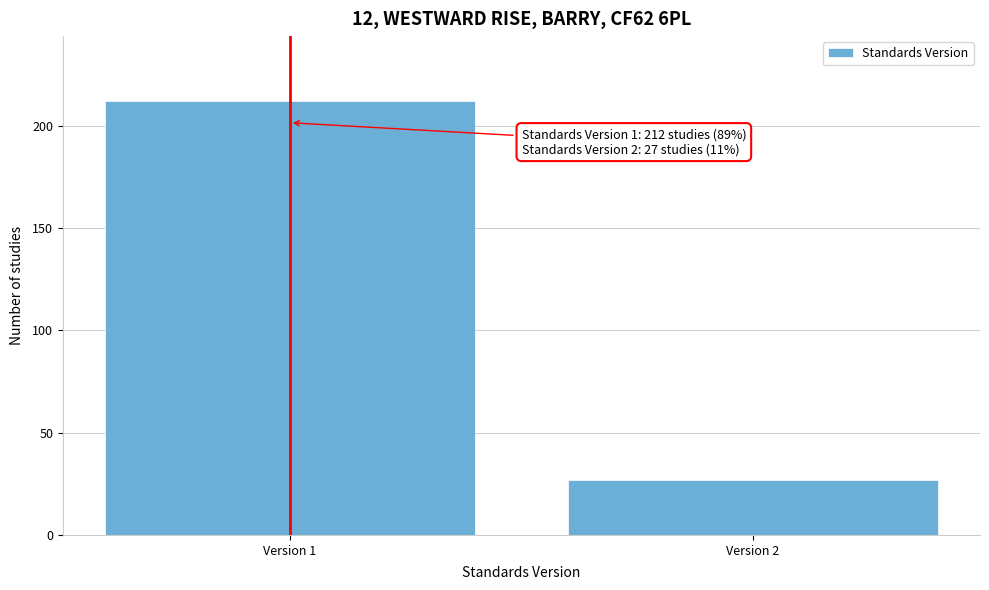

Reading right to left, transcribe all the data shown in this chart.

Version 2=27	Version 1=212